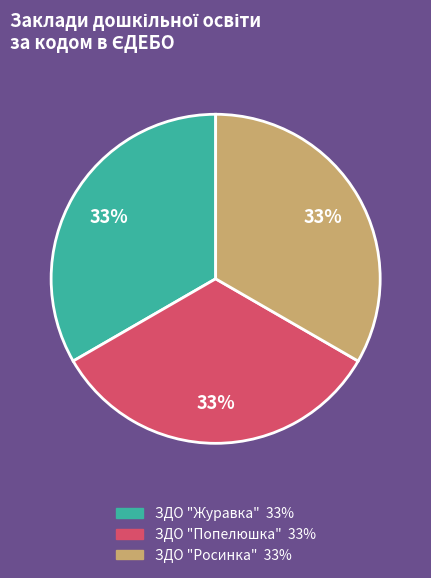

To the nearest percent, what percentage of the pie is ЗДО "Росинка"?

33%